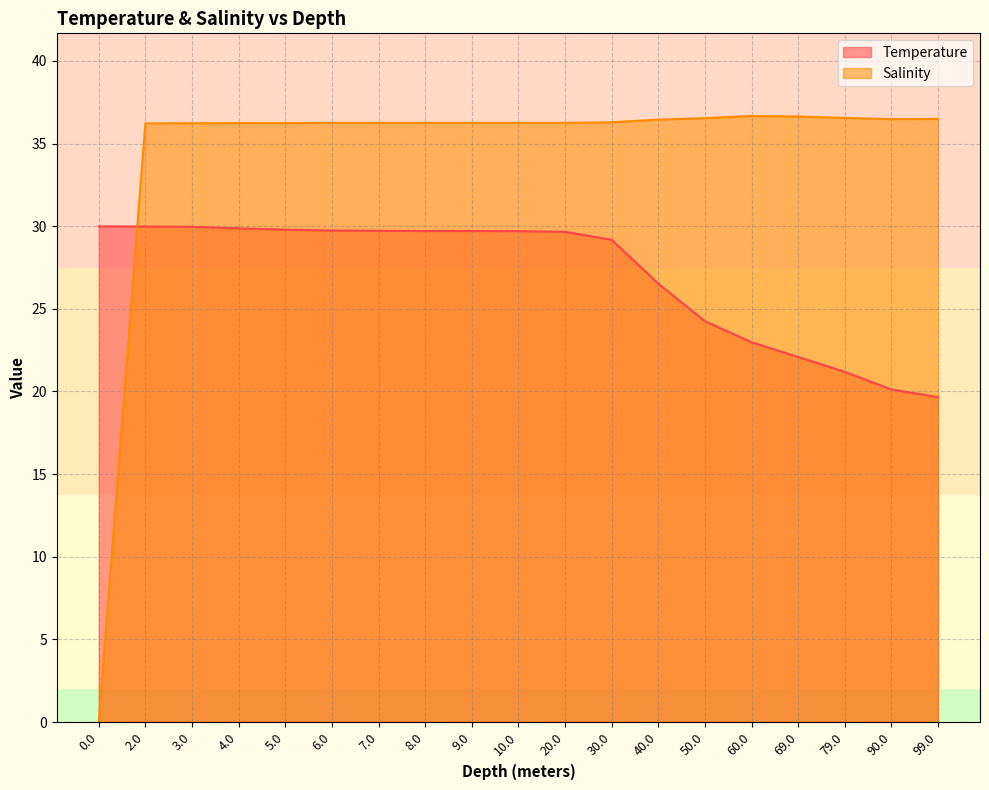

What is the maximum value shown in the chart?

36.7